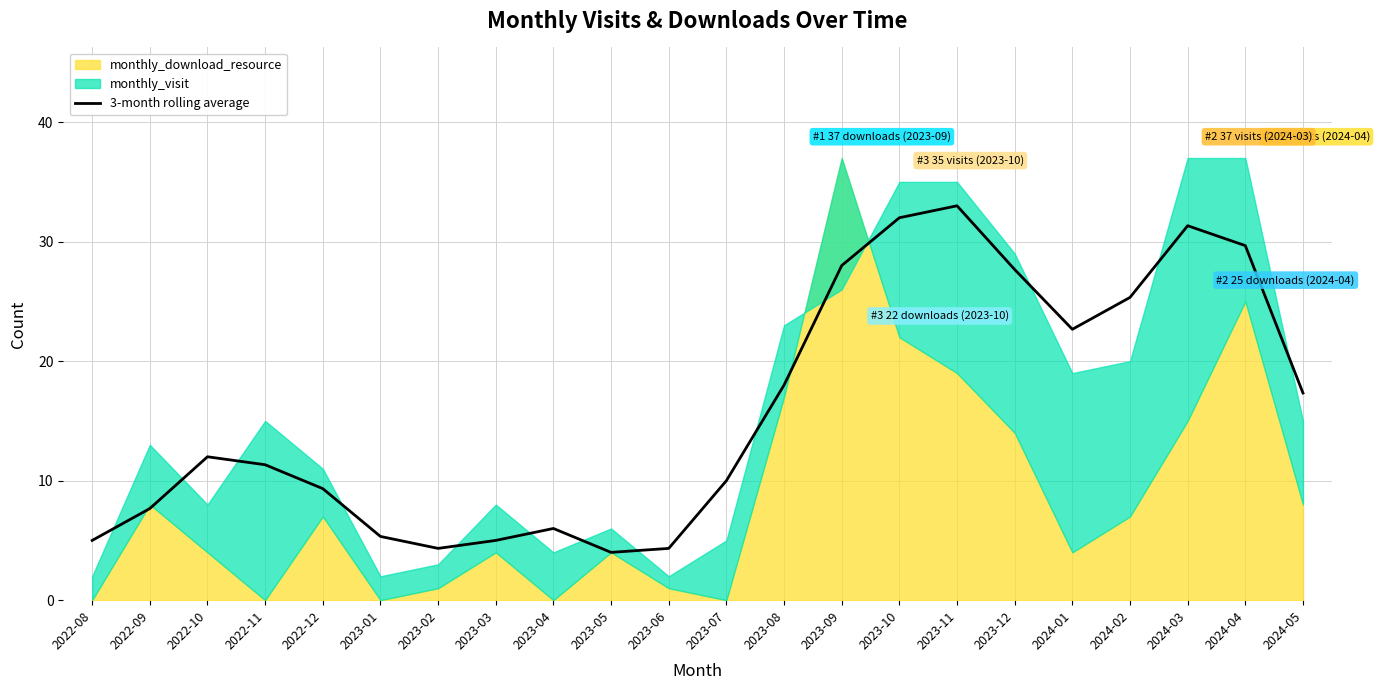

Where does the data first go above 12?

2023-08